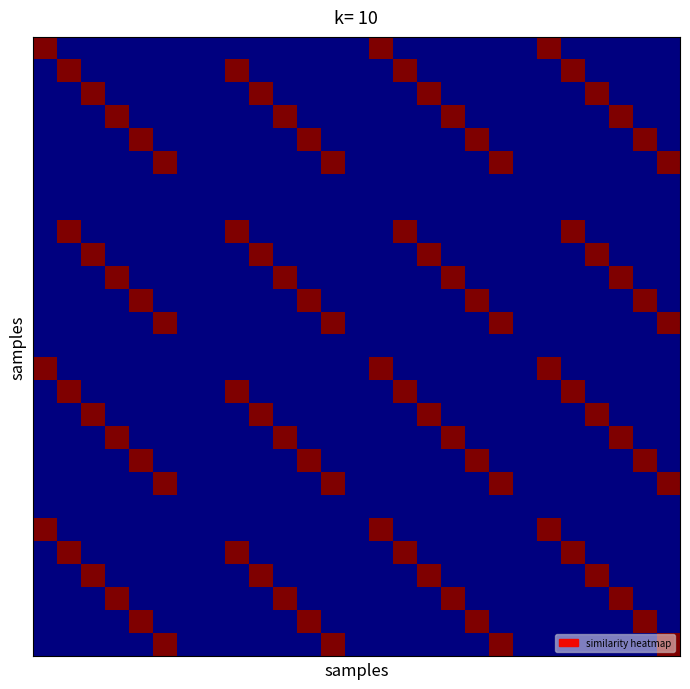

At which category is the sum across all series the highest?

26